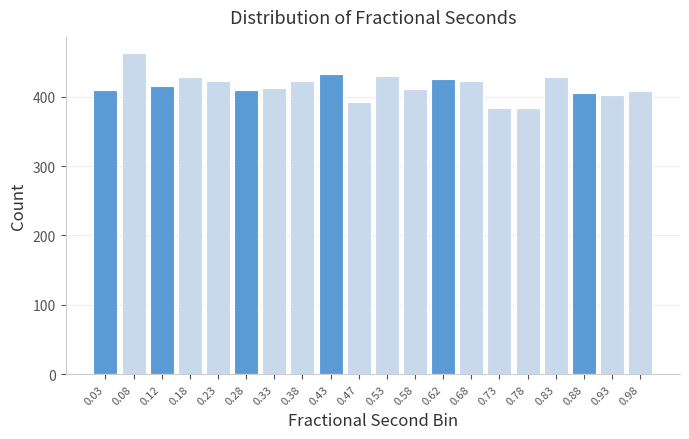

What is the ratio of the value at 0.93 to the value at 0.47?

1.0